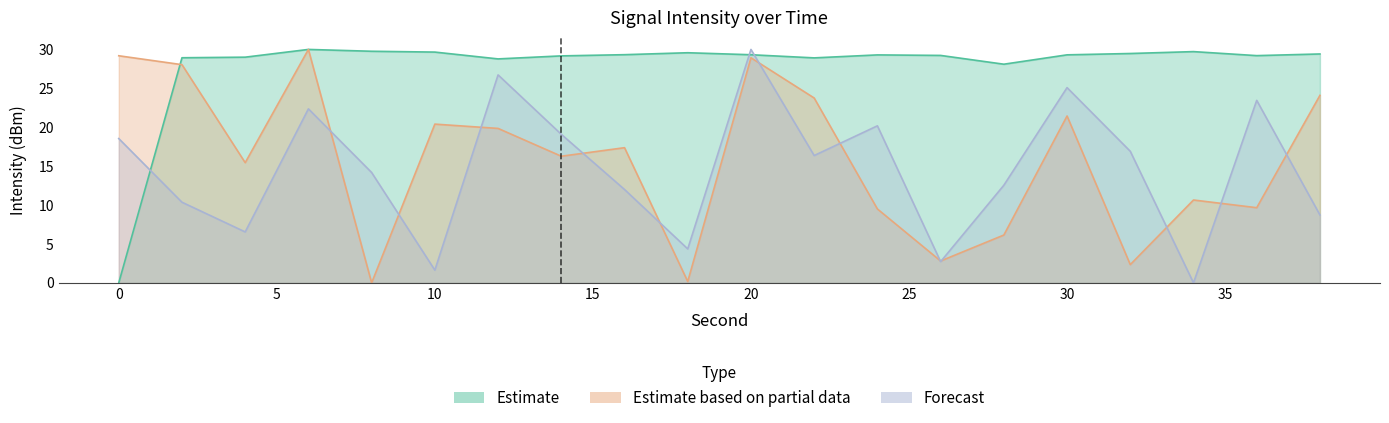

At how many categories does at least one series exceed 3?

20